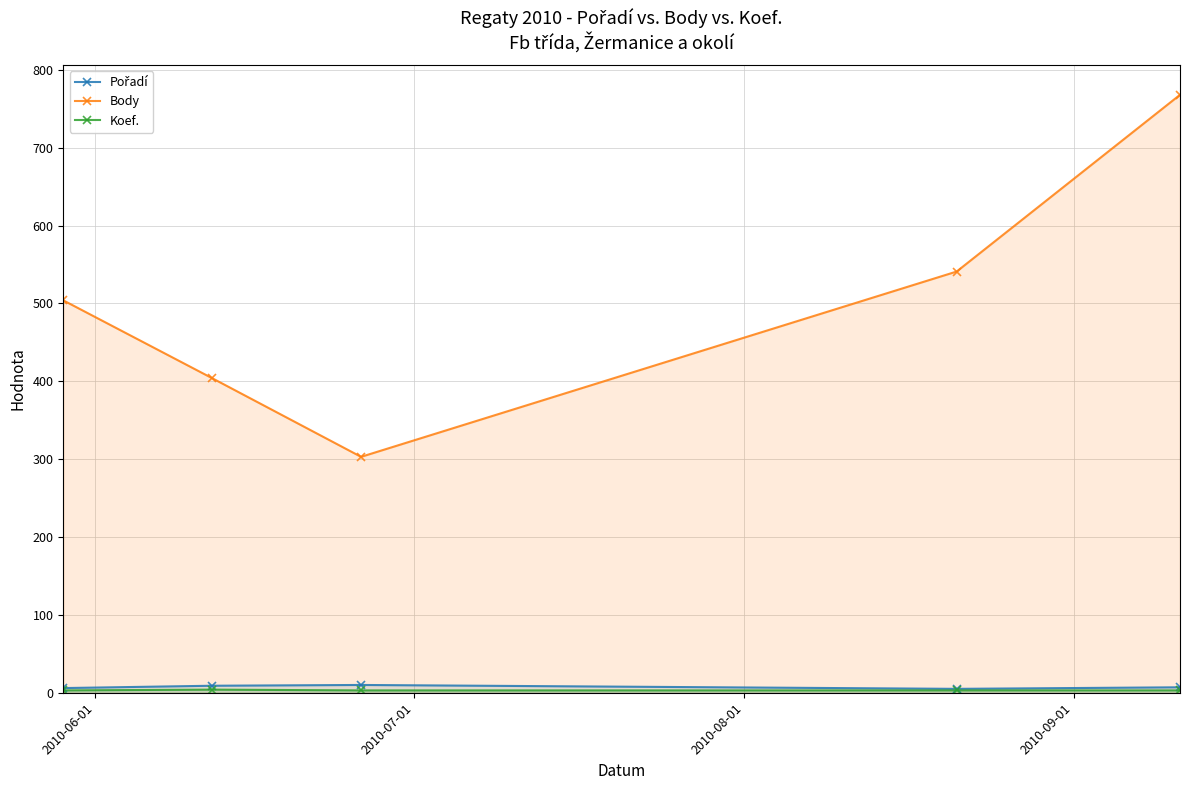

Reading right to left, extract all data points from this chart.

Pořadí: 7	5	10	9	6
Body: 768	541	303	404	504
Koef.: 3	3	3	4	3